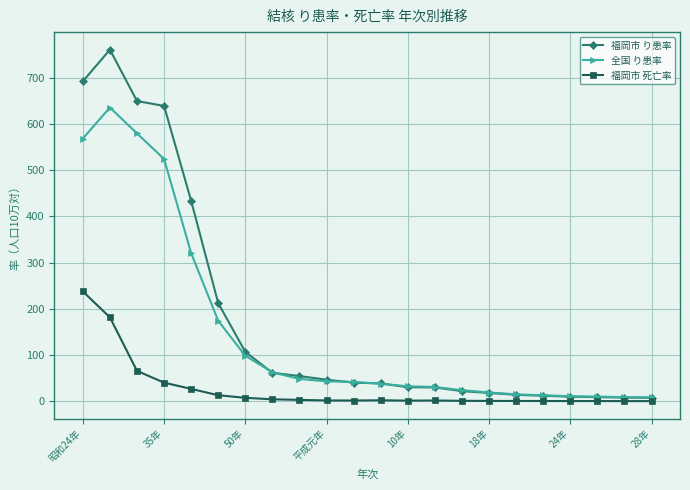

At how many categories does at least one series exceed 473?

4